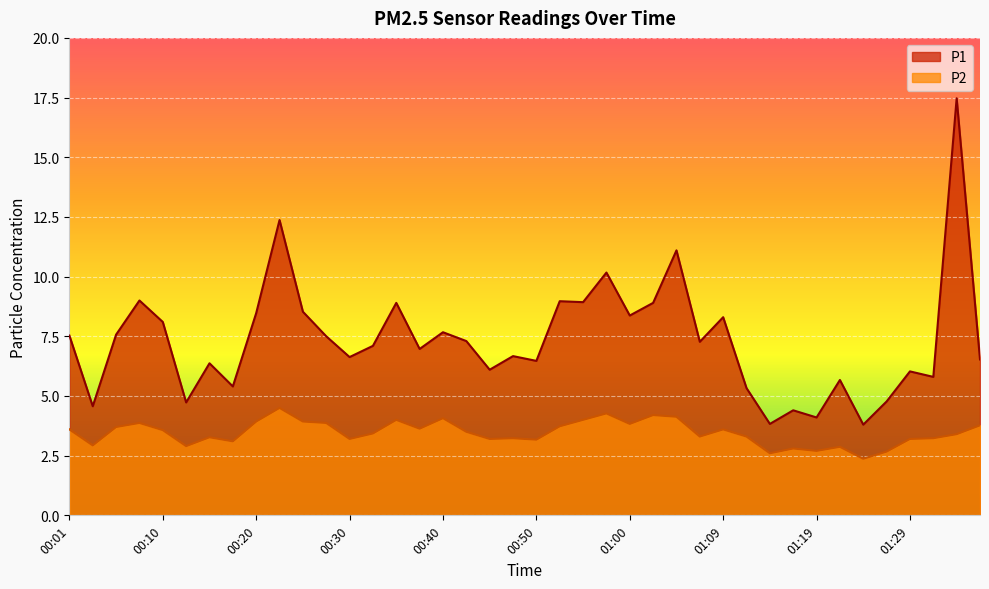

Is the value of P2 at 00:37 greater than the value of P1 at 00:45?

No